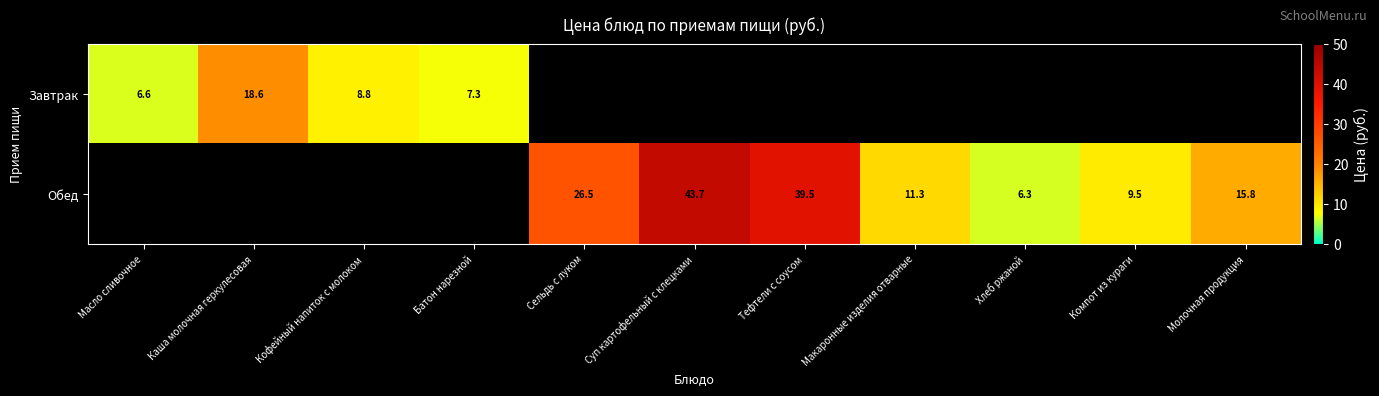

The Обед series shows 3.0 at Компот из кураги. True or false?

False